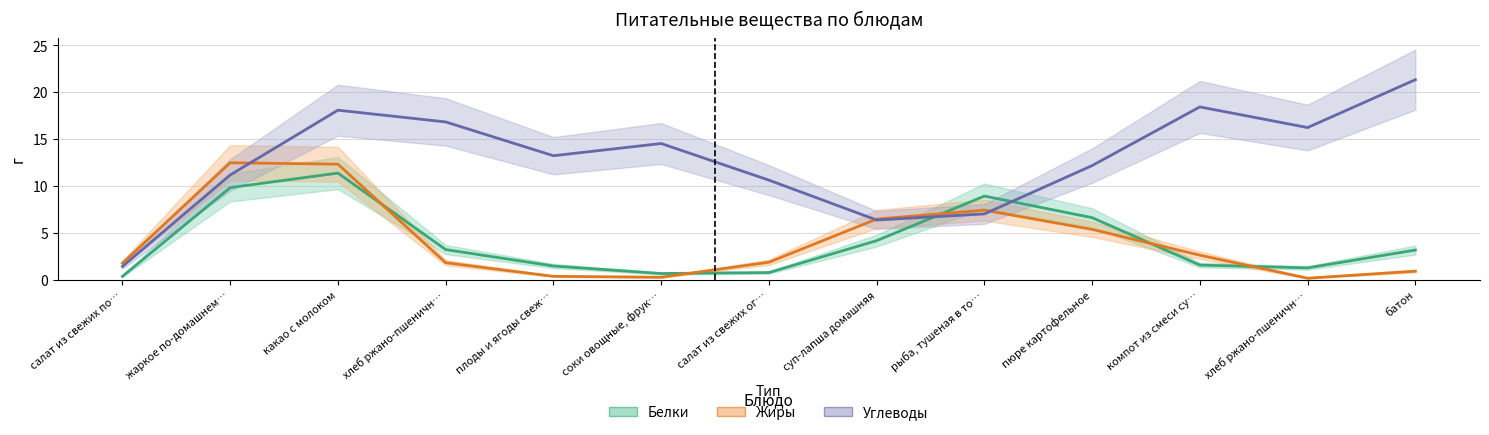

True or false: Белки has a value of 2.3 at рыба, тушеная в то….

False